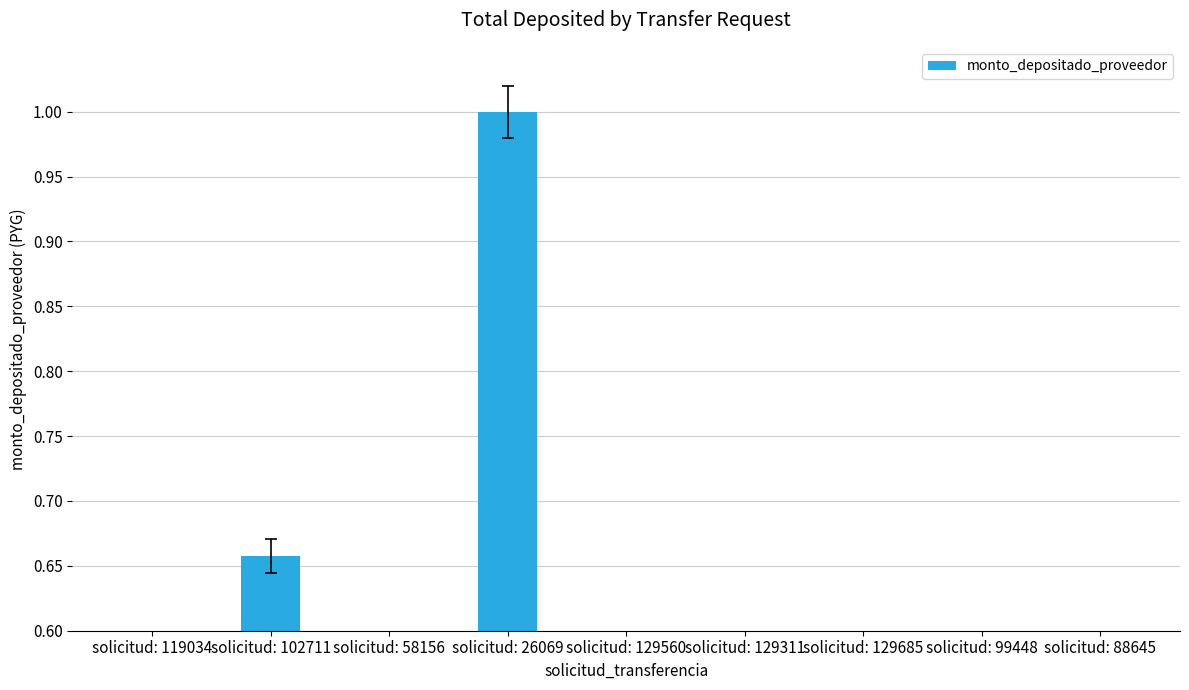

Does the chart contain stacked bars?

No